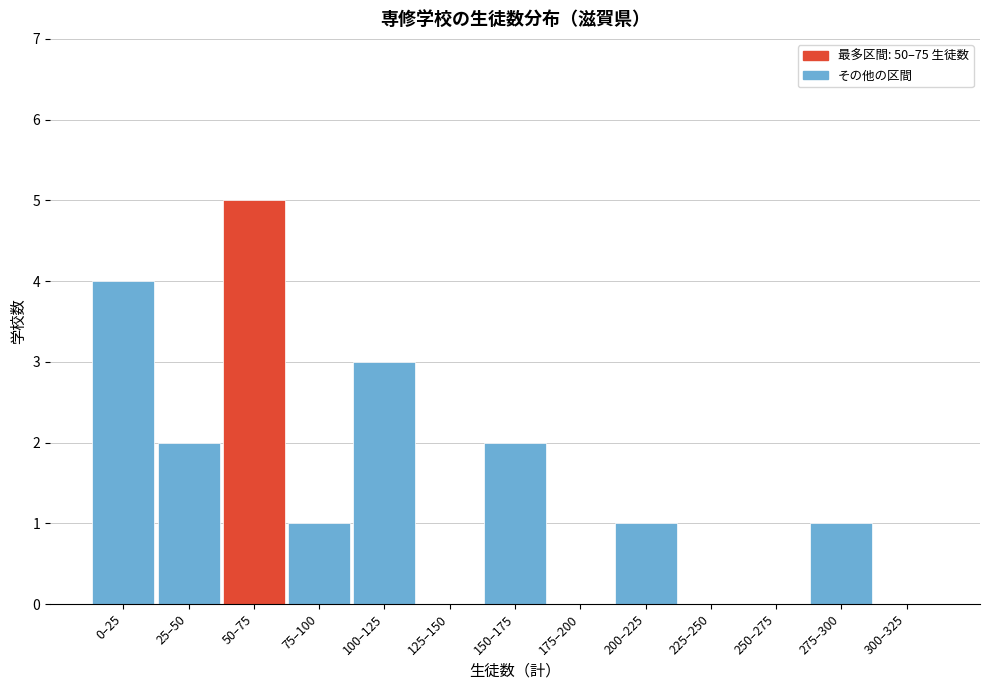

Reading left to right, extract all data points from this chart.

0–25=4	25–50=2	50–75=5	75–100=1	100–125=3	125–150=0	150–175=2	175–200=0	200–225=1	225–250=0	250–275=0	275–300=1	300–325=0